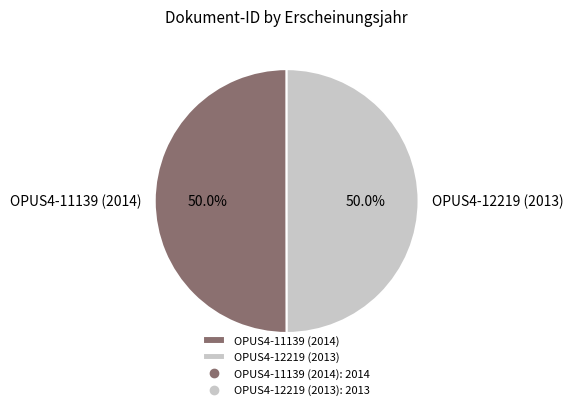

Count the number of slices in the pie.

2